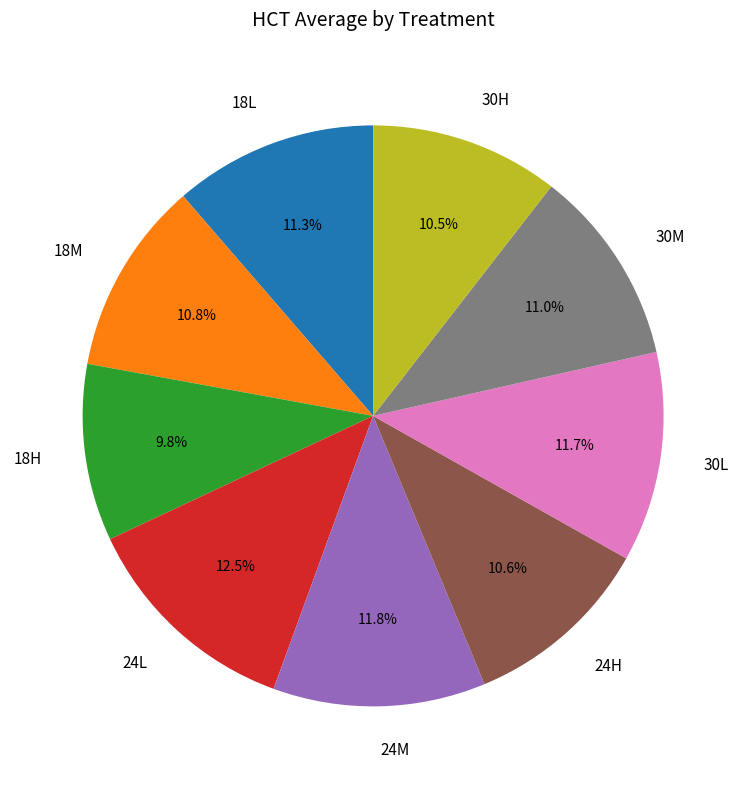

Does 18L represent more than half of the total?

No